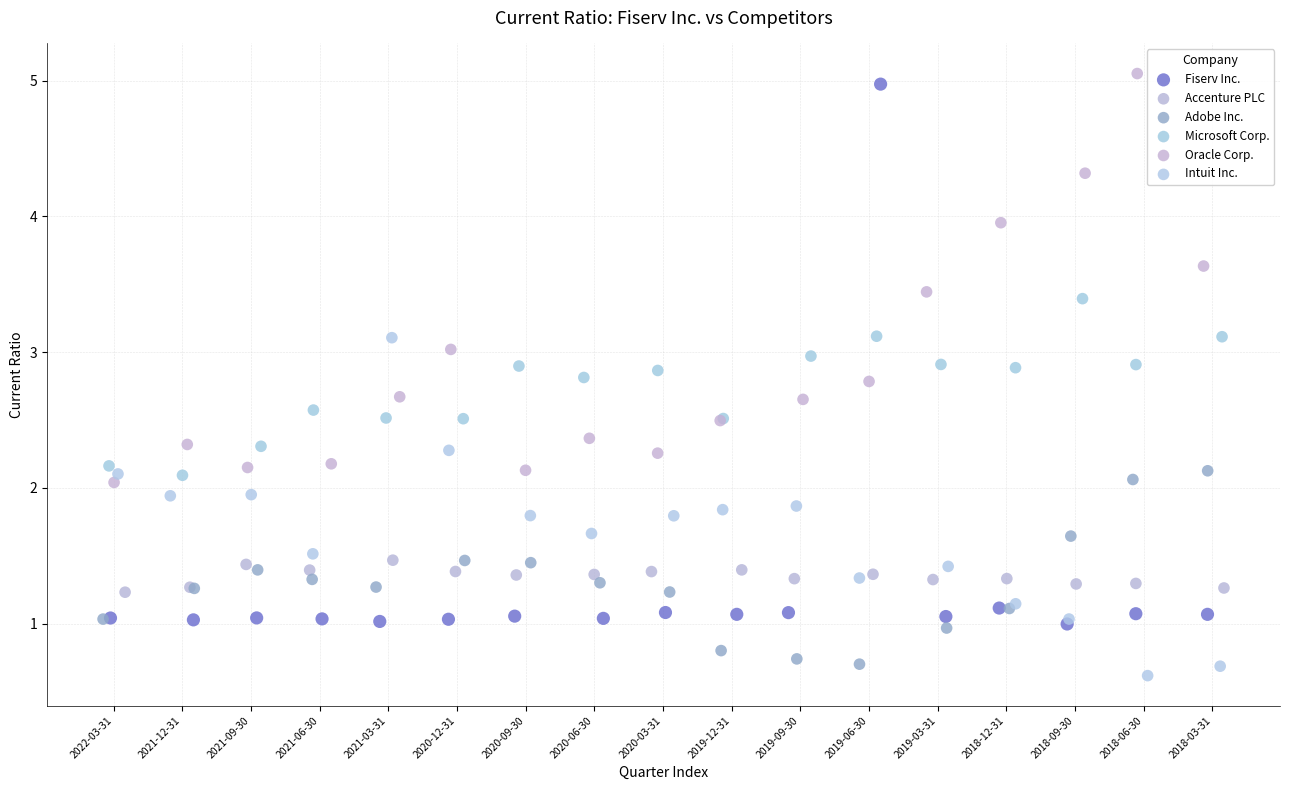

Which series has the largest Y range (max minus min)?

Fiserv Inc.